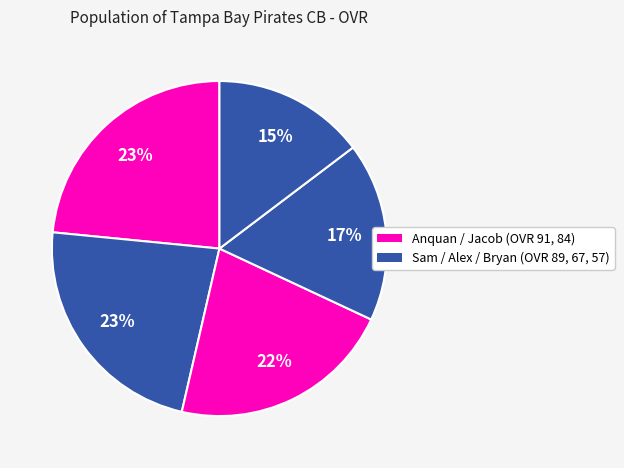

Does any single category account for the majority?

No